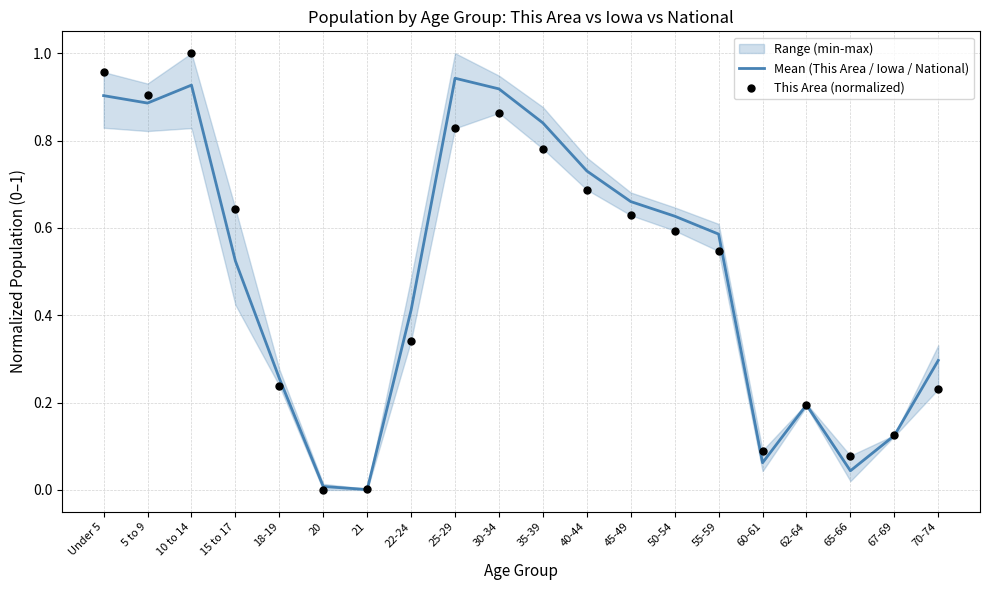

What is the total value across all series at 15 to 17?

1.2